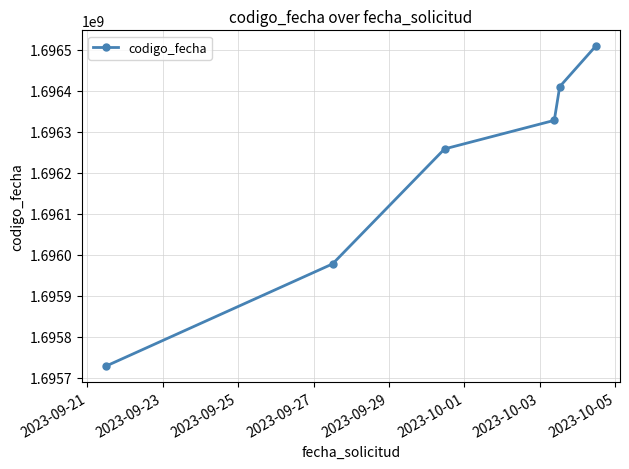

What is the value of the 5th point from the left?

1696409924